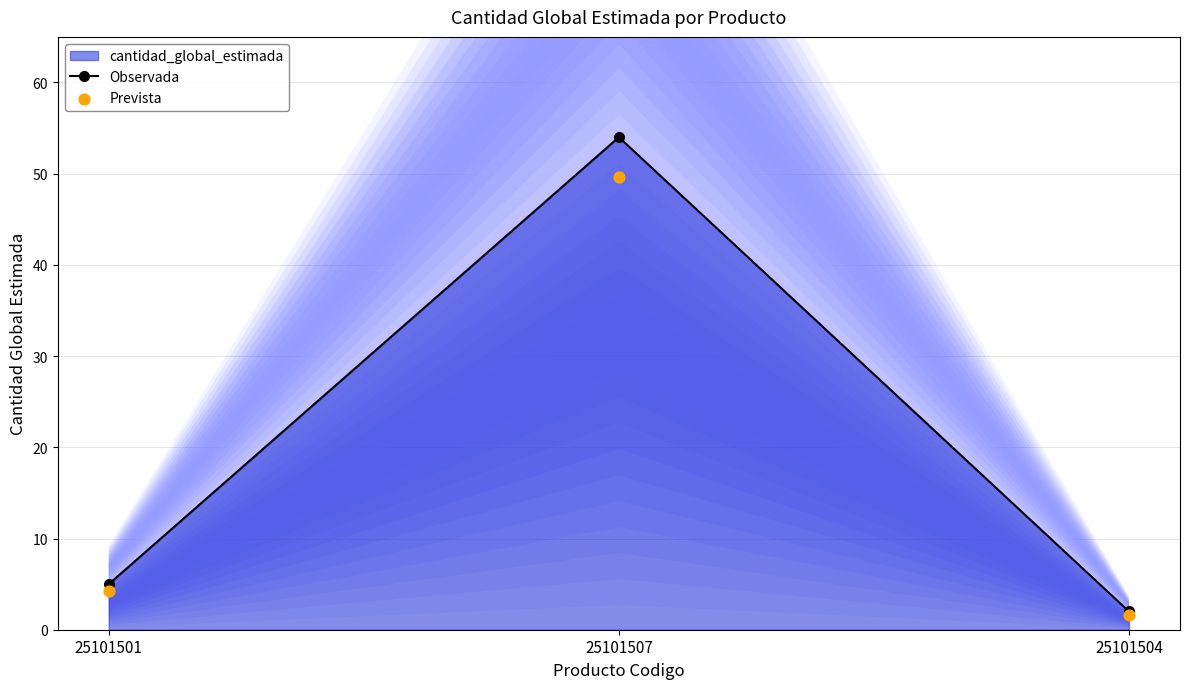

At how many categories does at least one series exceed 18?

1